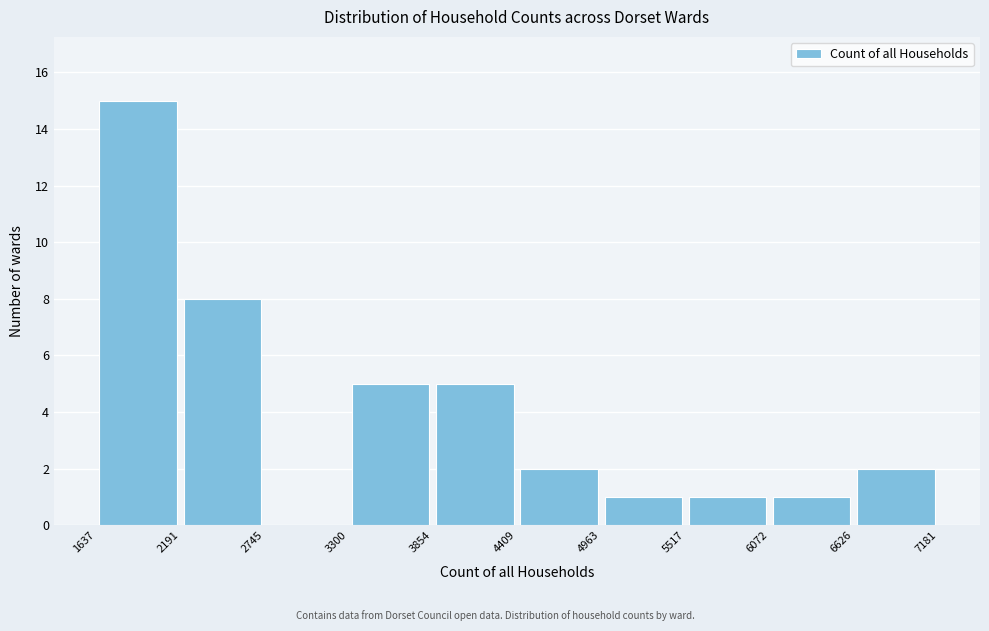

Reading left to right, list every bar in this chart as the range it spans on the x-axis followed by its height. The values are not printed on the chart, so give them approximately, as read against the axis.

1637 to 2191: 15
2191 to 2745: 8
2745 to 3300: 0
3300 to 3854: 5
3854 to 4409: 5
4409 to 4963: 2
4963 to 5517: 1
5517 to 6072: 1
6072 to 6626: 1
6626 to 7181: 2